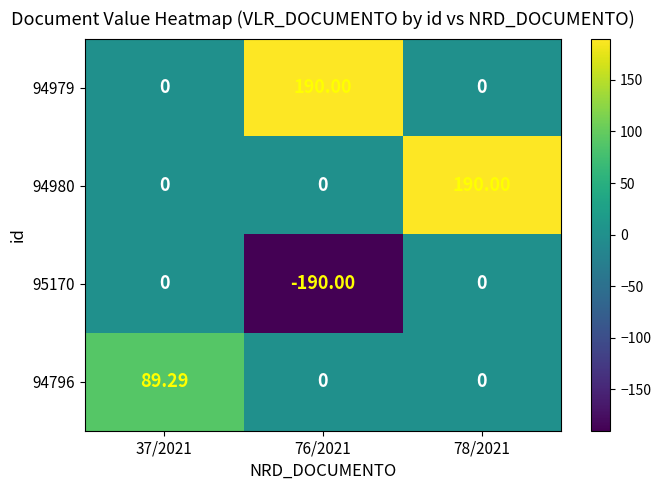

How many distinct data groups are displayed?

4